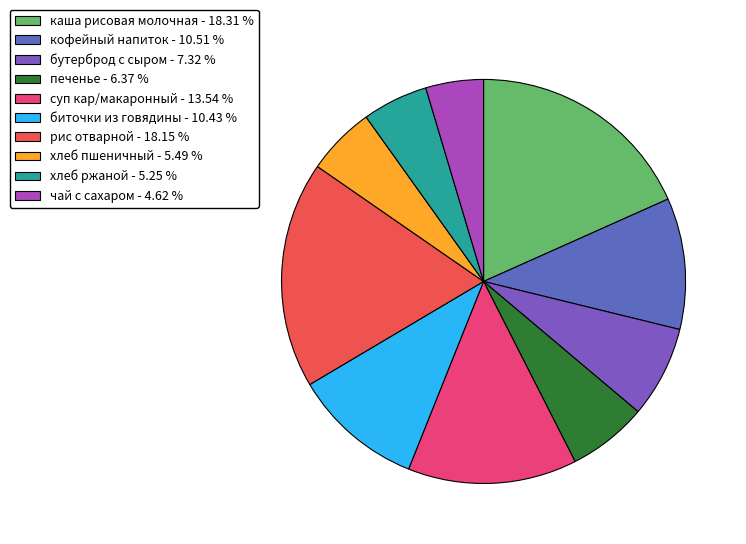

Which category has the smallest portion of the pie?

чай с сахаром